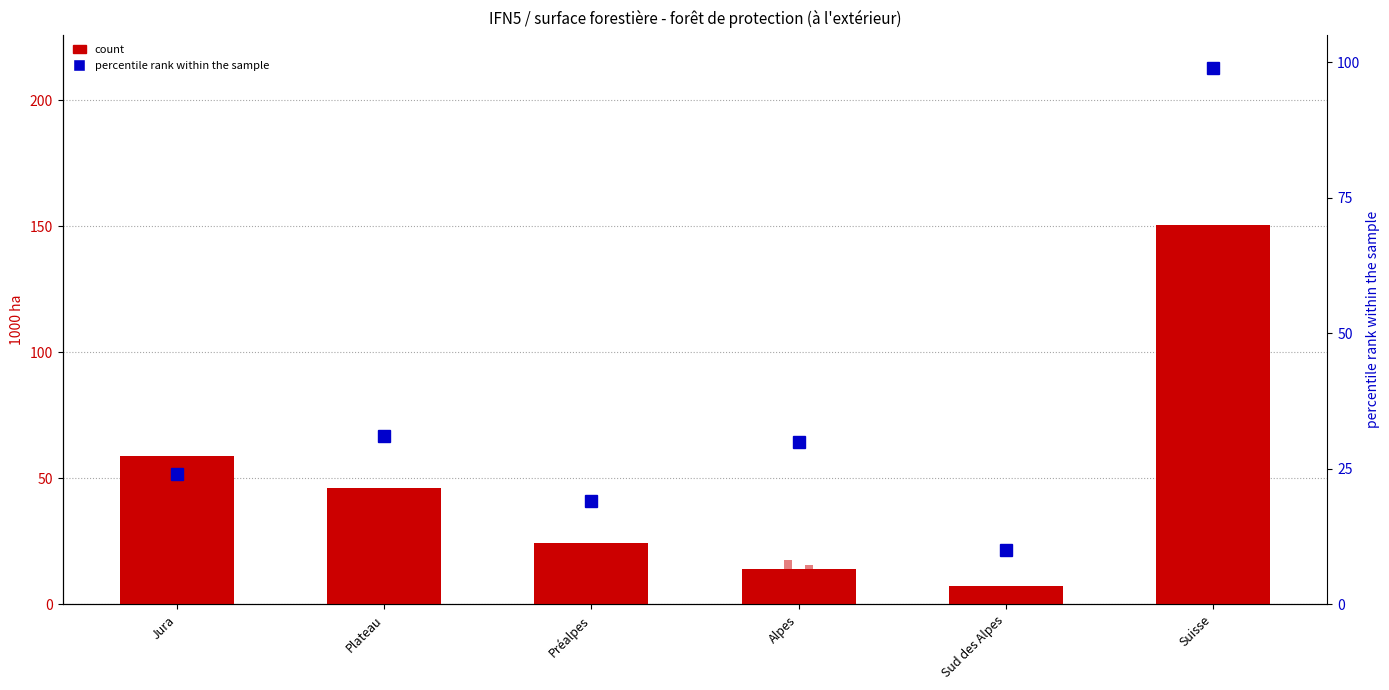

Does the chart contain stacked bars?

No